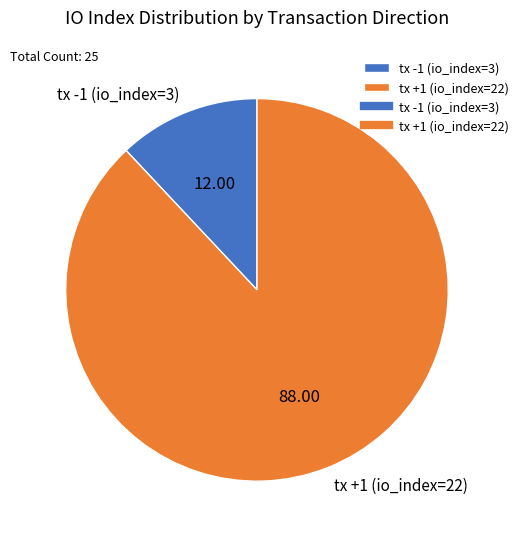

Which has a higher value, tx -1 (io_index=3) or tx +1 (io_index=22)?

tx +1 (io_index=22)